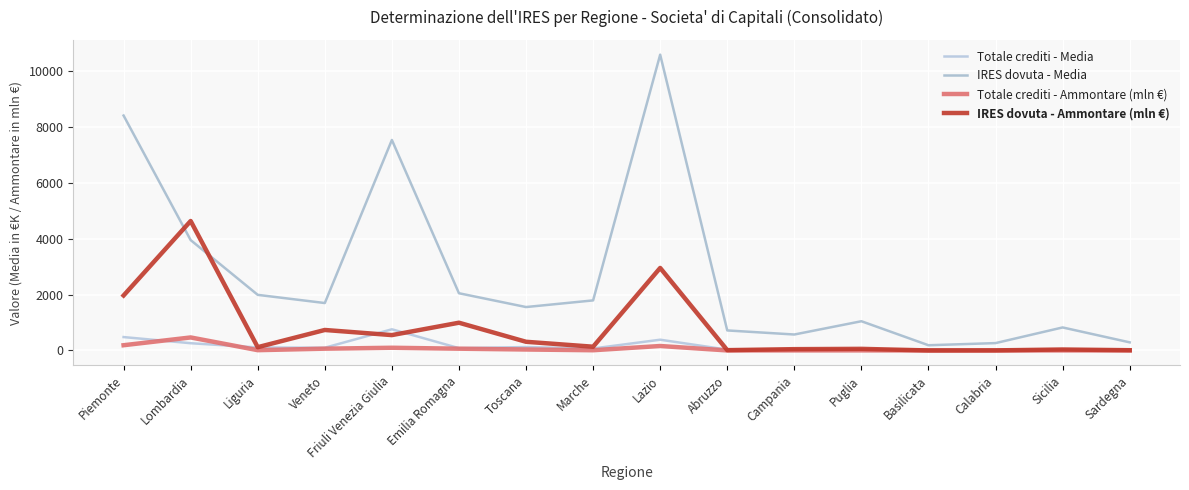

What is the value of the IRES dovuta - Ammontare (mln €) point at the 6th from the left?

994.2